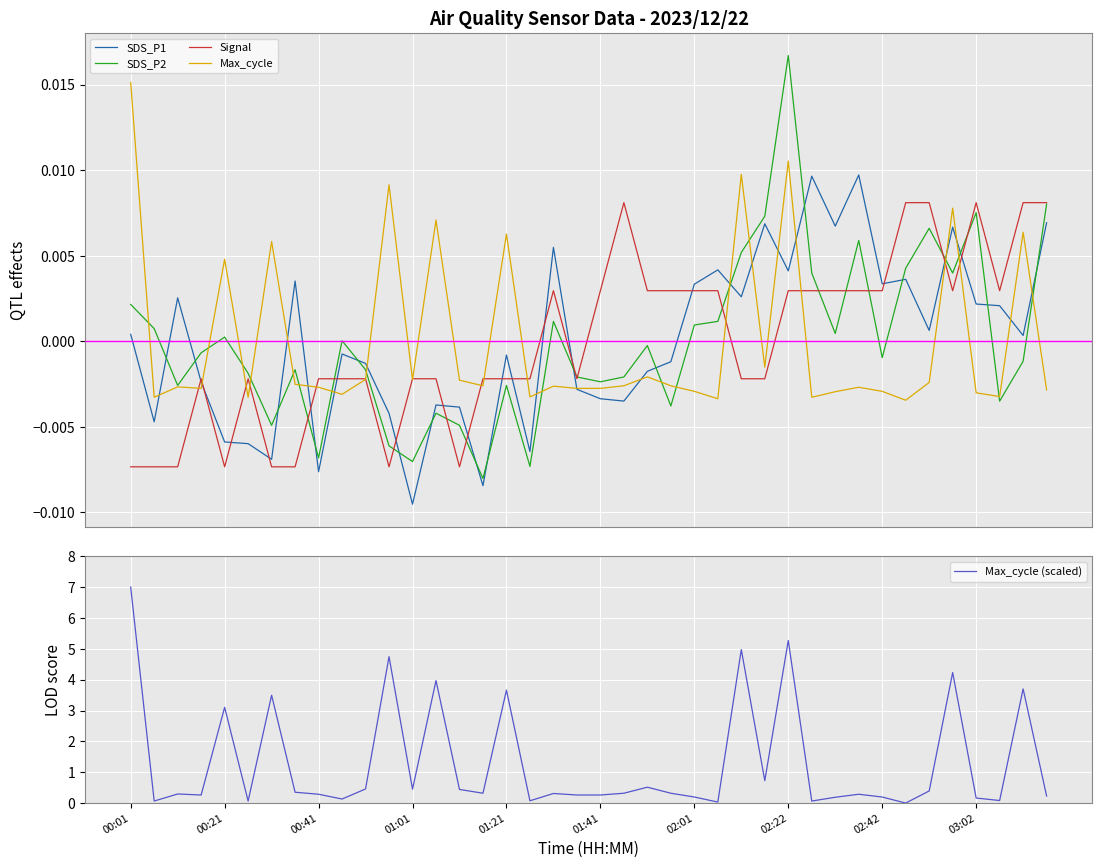

How many times do SDS_P1 and Max_cycle (scaled) cross each other?

2